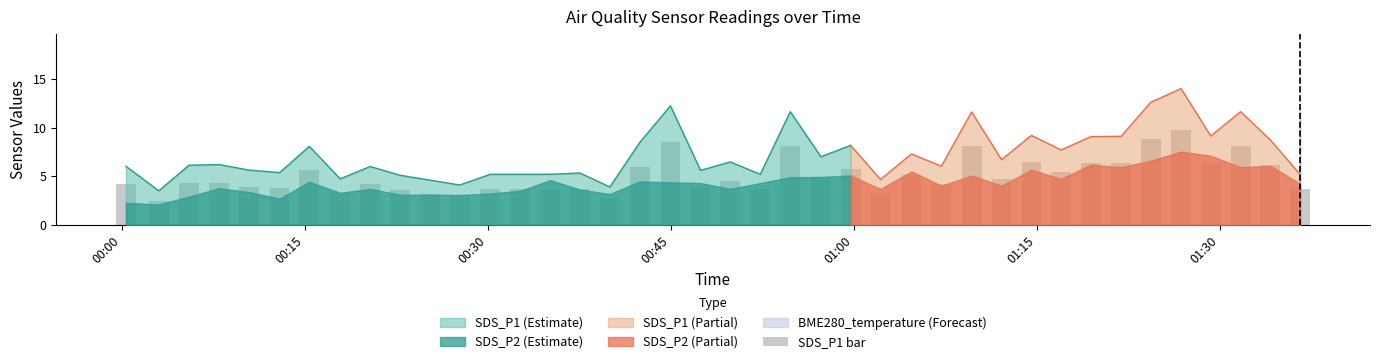

Which label corresponds to the largest value in the chart?

01:26